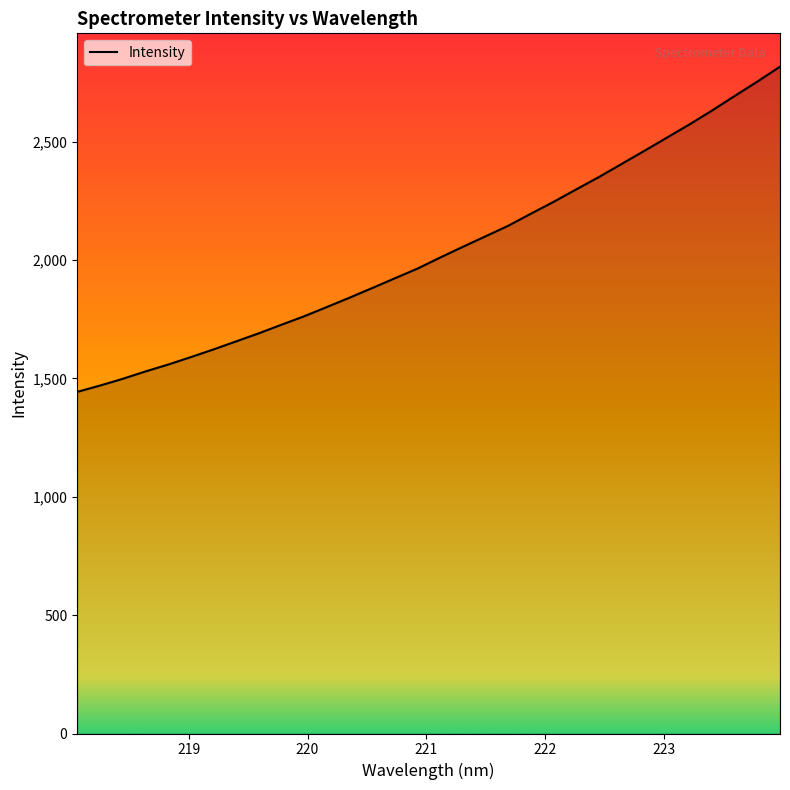

What is the maximum value shown in the chart?

2816.3